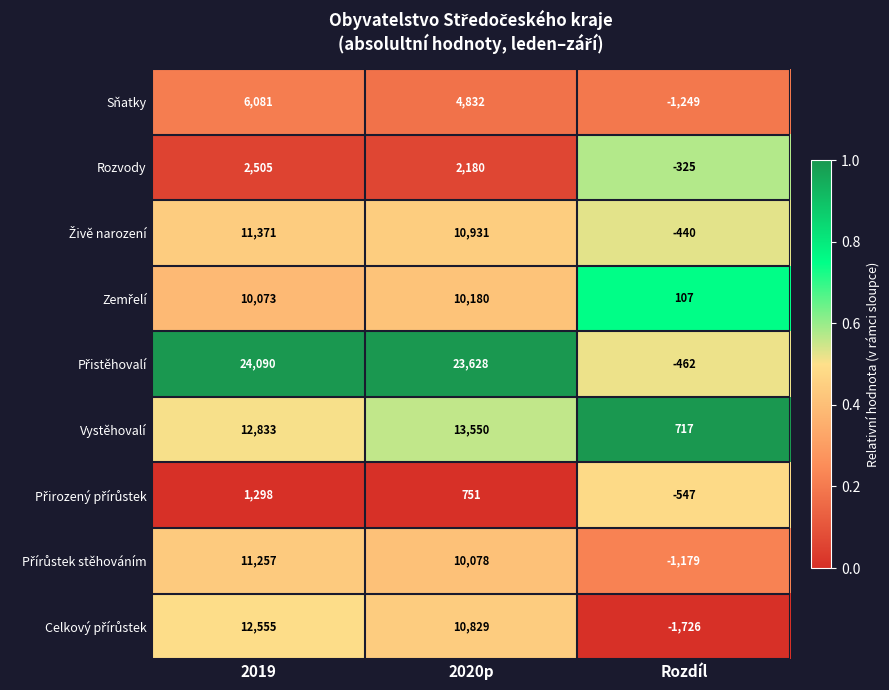

What is the spread (max minus min) of values at Rozdíl?

2443